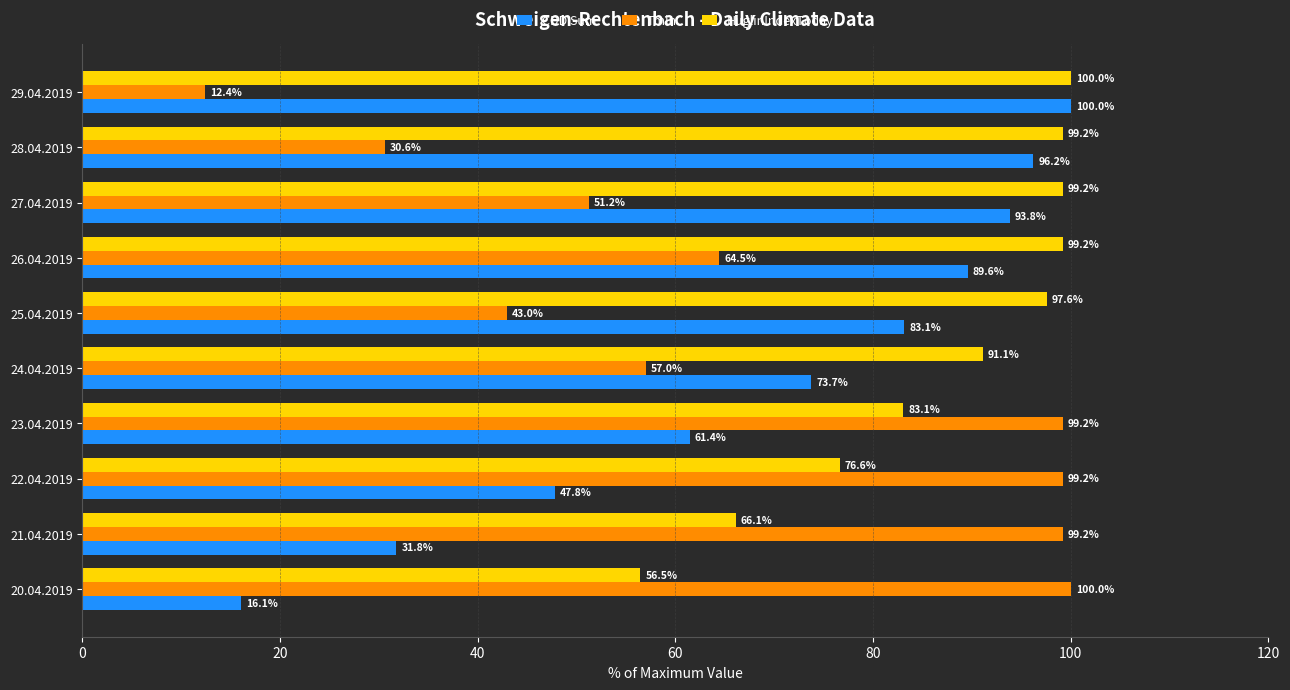

Rank the series by their average value, from highest to lowest.

HuglinIndexToday, CDD Sum, Tmin